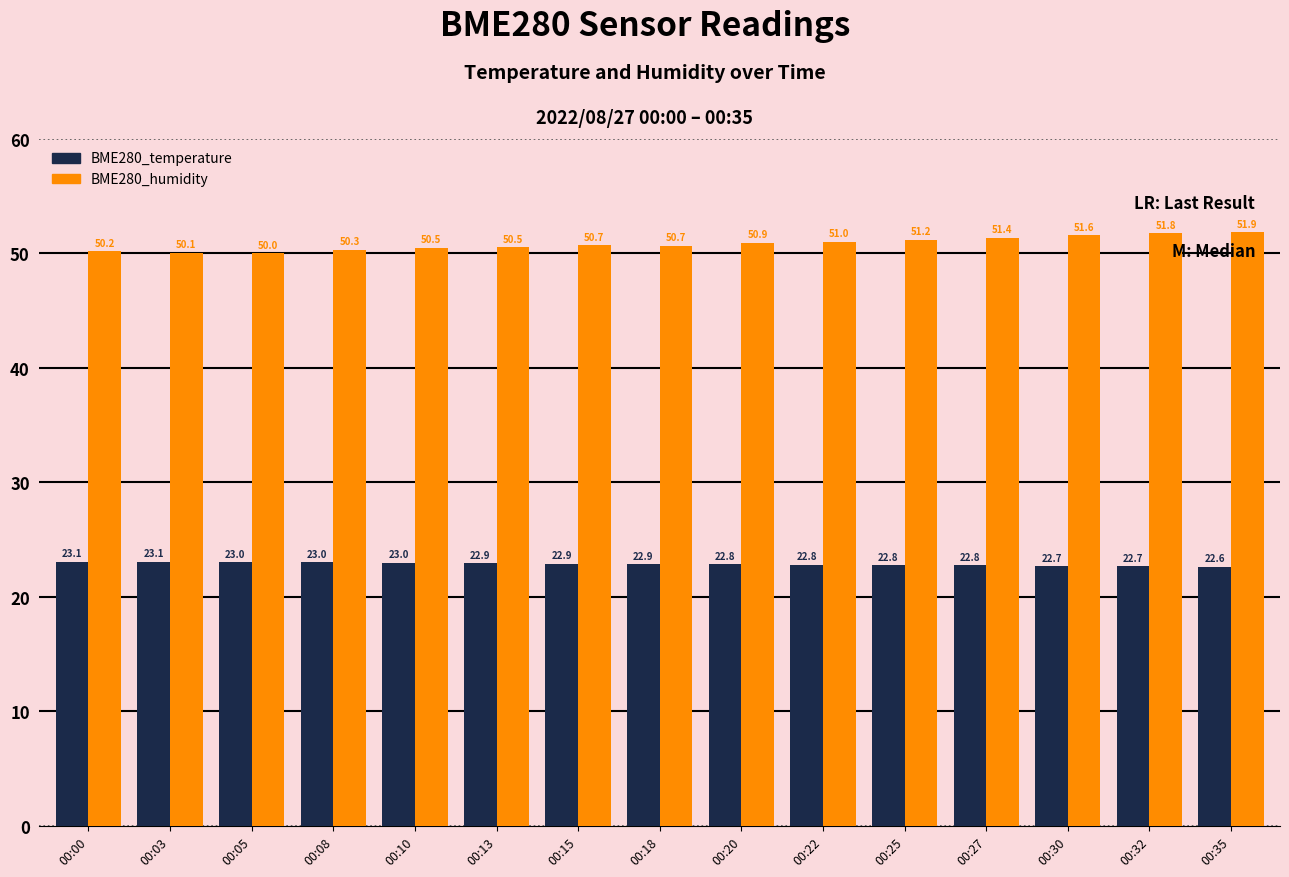

True or false: BME280_humidity has a value of 50.2 at 00:00.

True